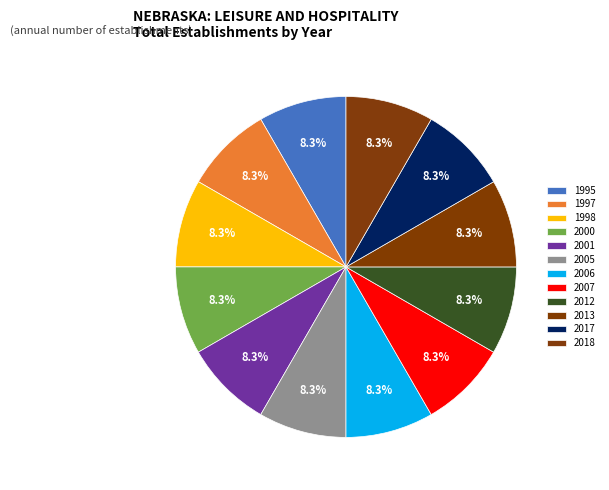

Does any single category account for the majority?

No